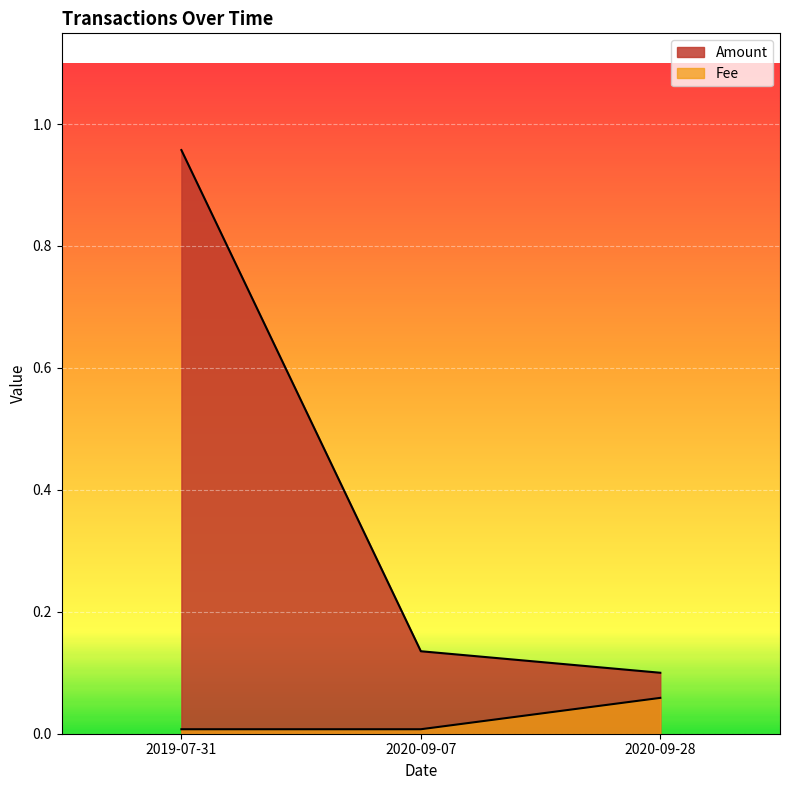

At how many categories does at least one series exceed 0?

3